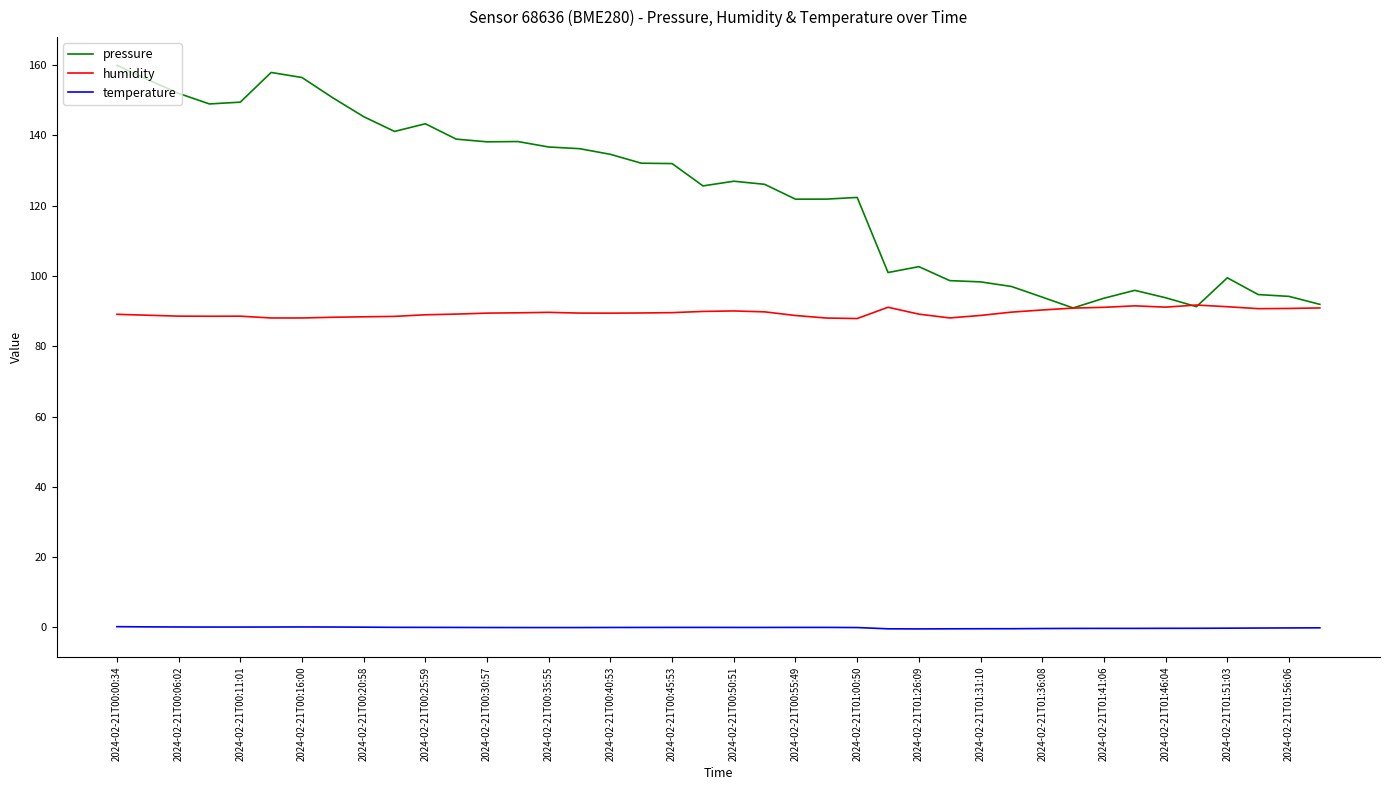

Which series has the largest total across all categories?

pressure